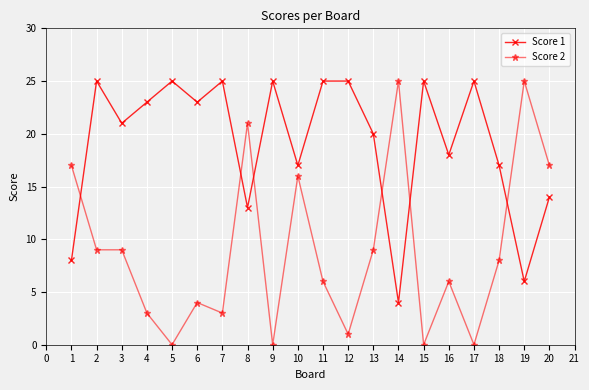

Between which two adjacent categories do Score 2 and Score 1 first intersect?

1 and 2